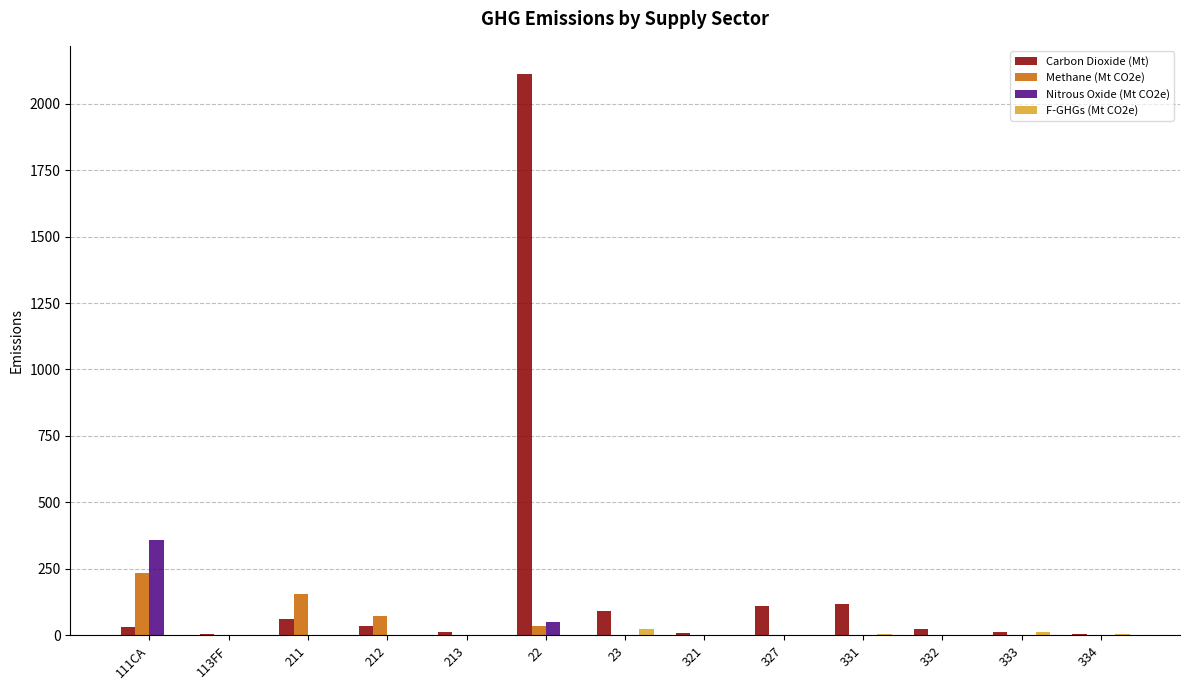

Count the number of categories in the chart.

13